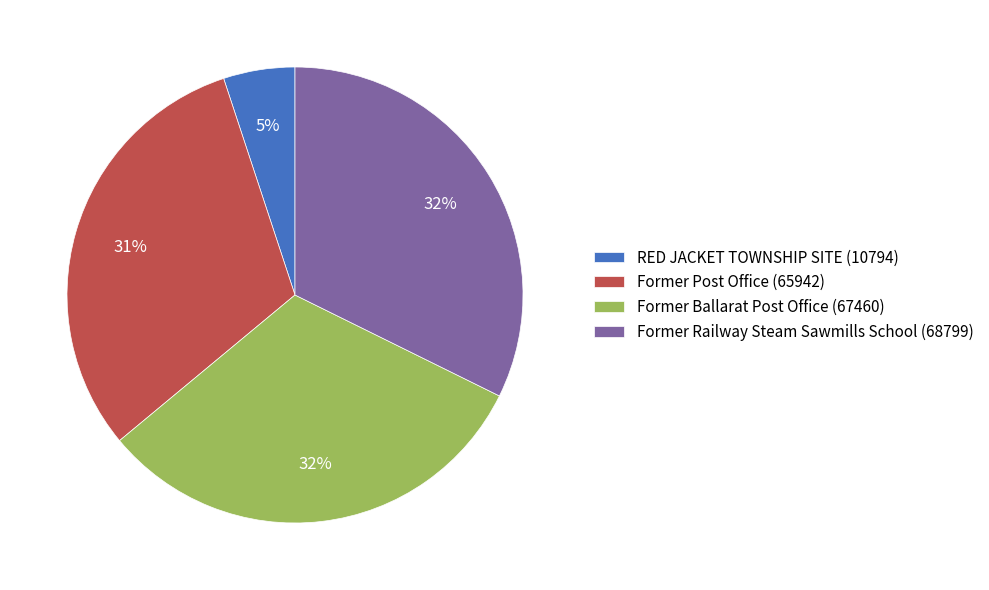

To the nearest percent, what is the difference between the RED JACKET TOWNSHIP SITE and Former Ballarat Post Office slice percentages?

27%